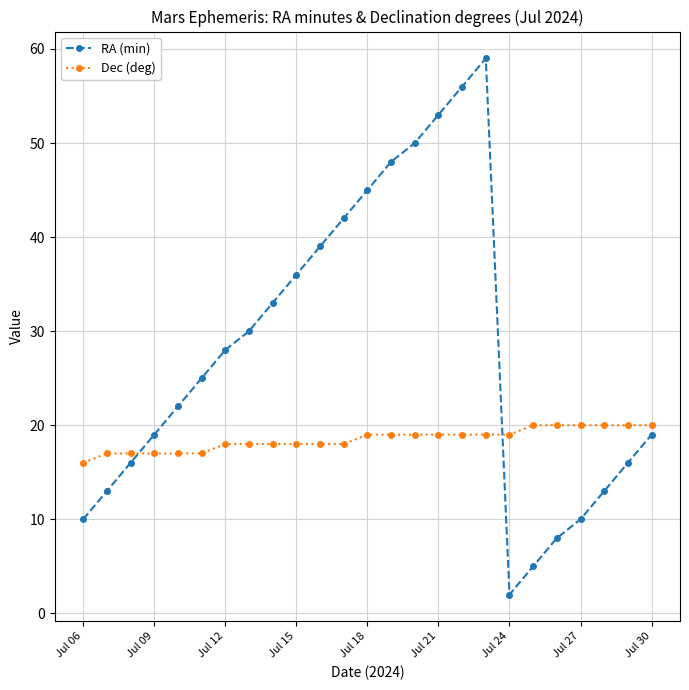

What is the difference between the second highest and minimum values in the Dec (deg) series?

4